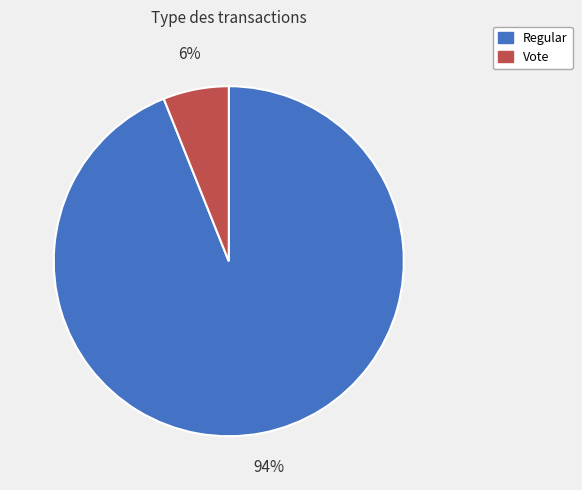

Which has a higher value, Vote or Regular?

Regular